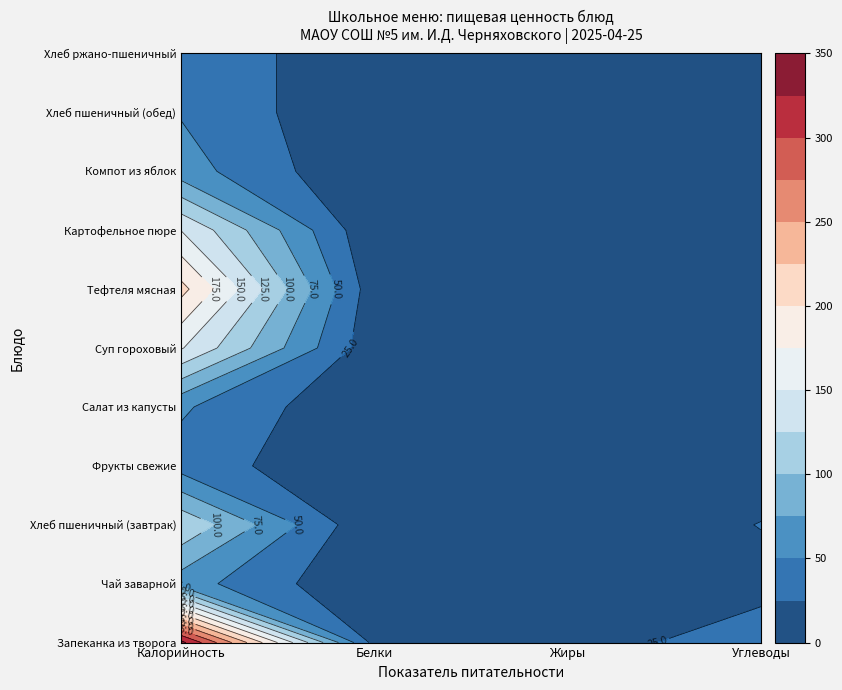

What value does the Компот из яблок series have at Калорийность?

61.3